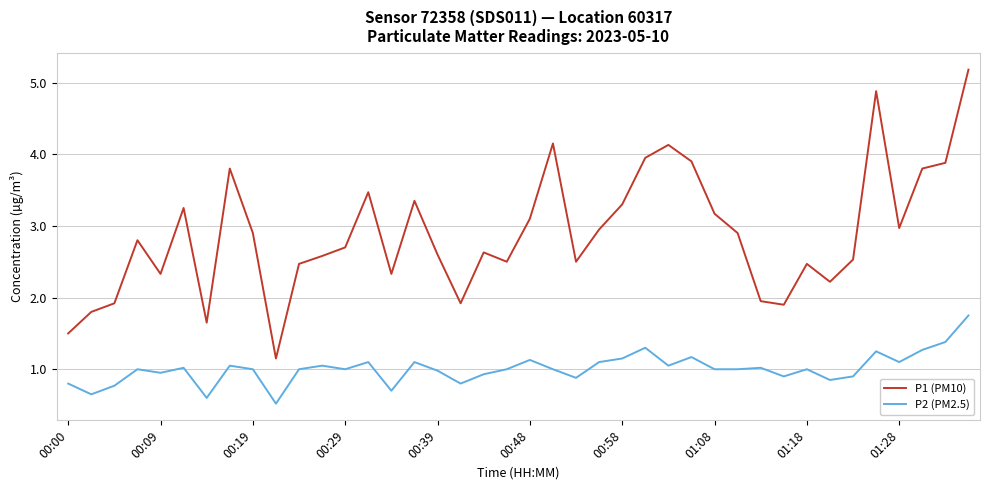

What is the sum of all P2 (PM2.5) values?

40.2